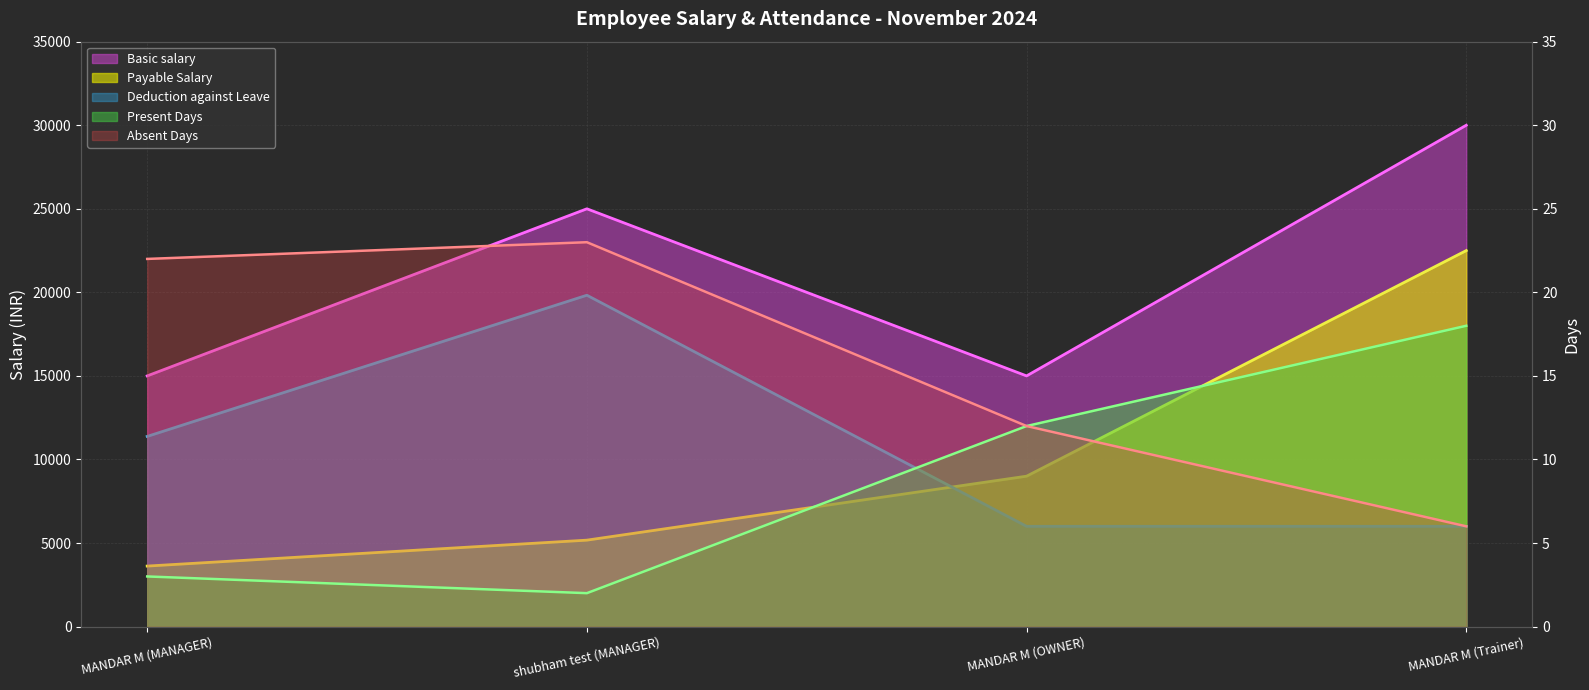

At which category is the sum across all series the highest?

MANDAR M (Trainer)